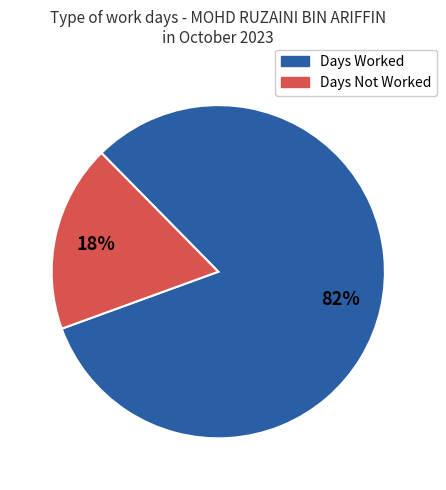

To the nearest percent, what is the average slice percentage?

50%